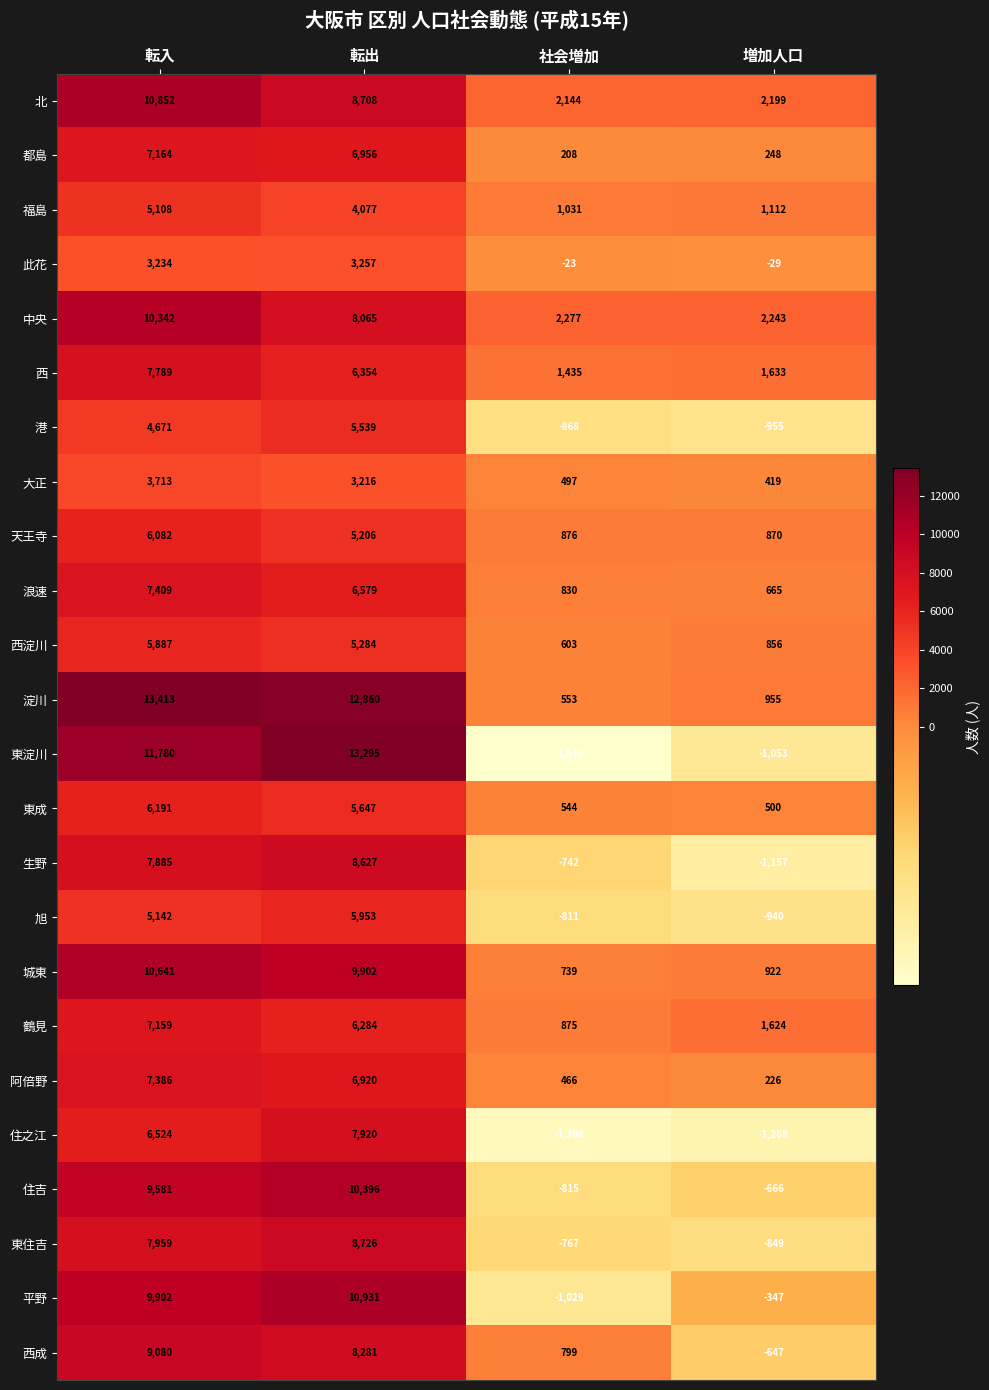

What is the sum of all 住之江 values?

11780